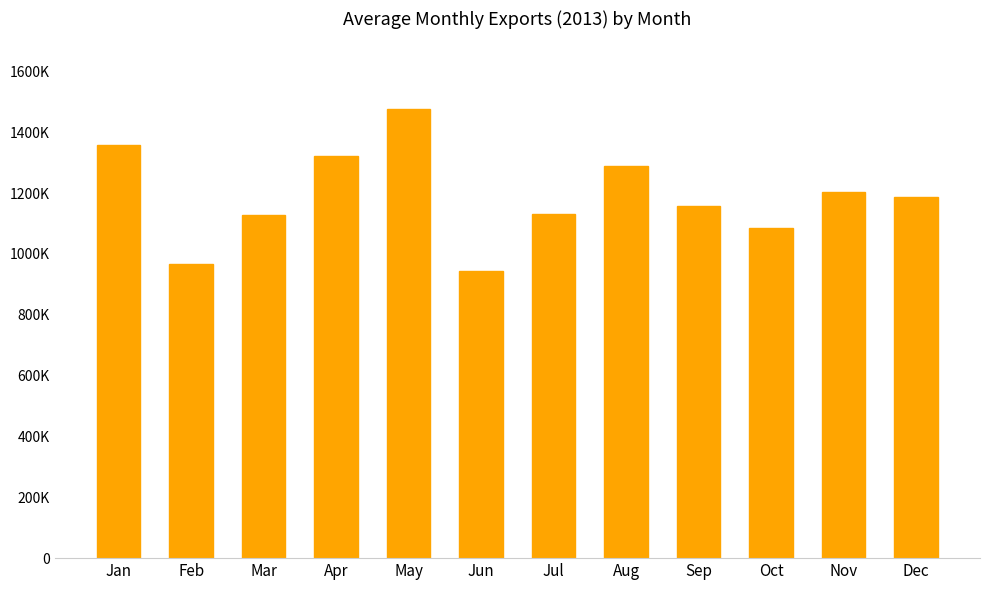

Count the number of data series in this chart.

1